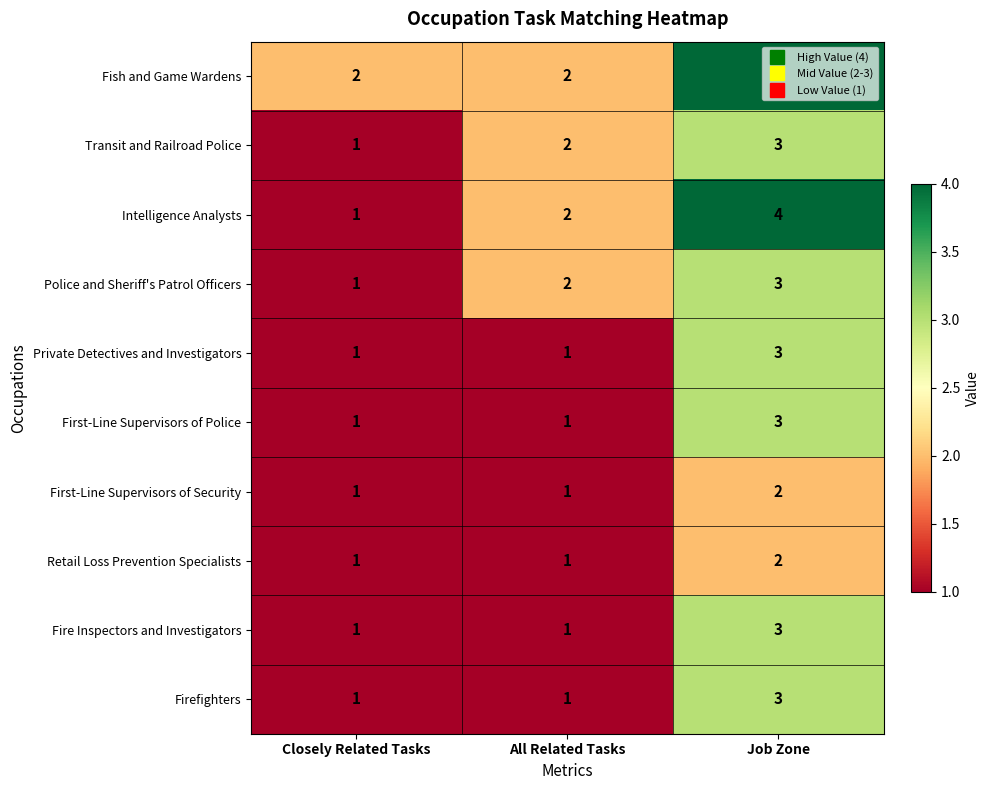

Which series has the largest total across all categories?

Fish and Game Wardens